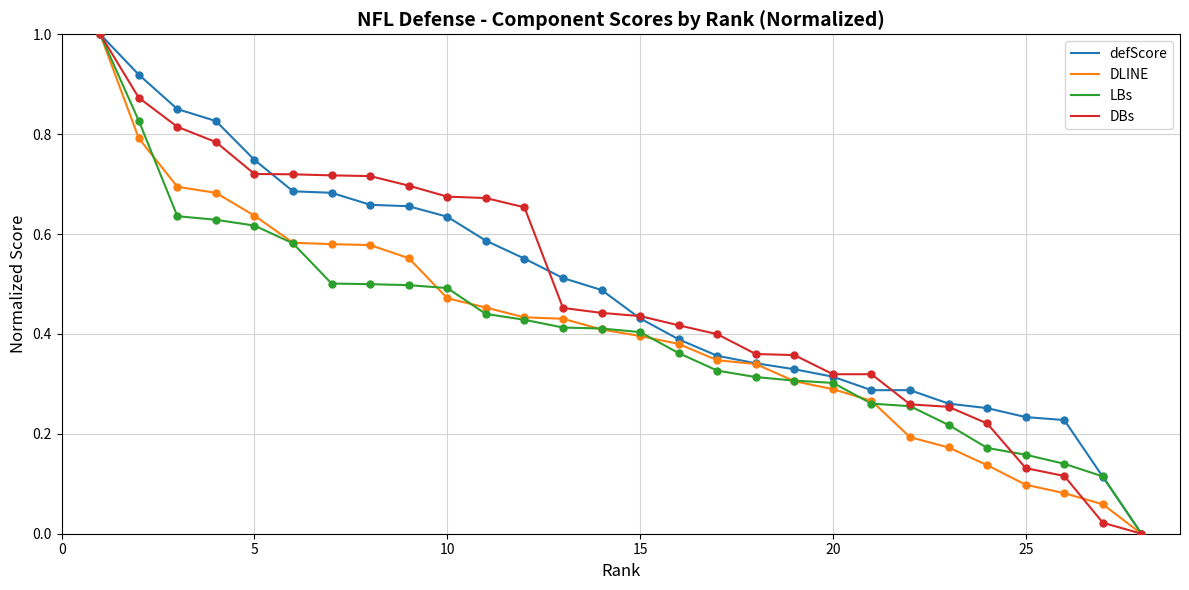

What is the greatest value displayed?

1.0